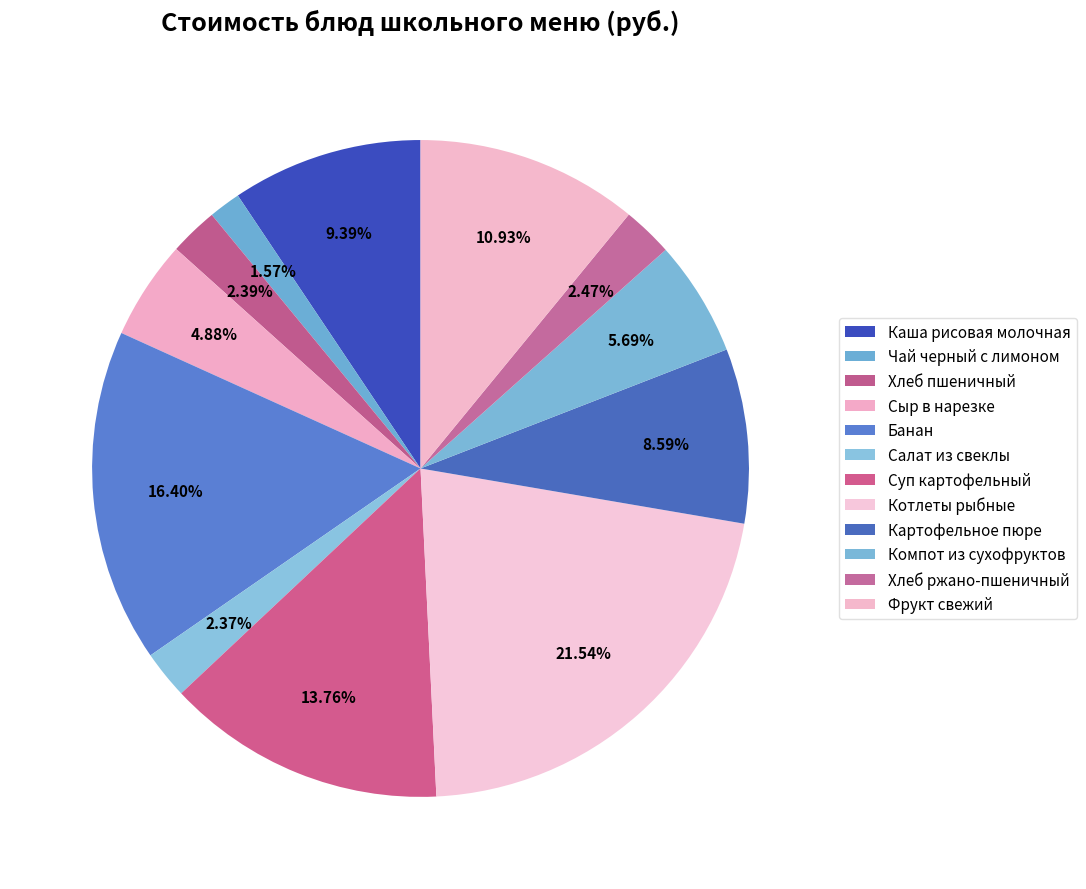

Which slice is the smallest?

Чай черный с лимоном